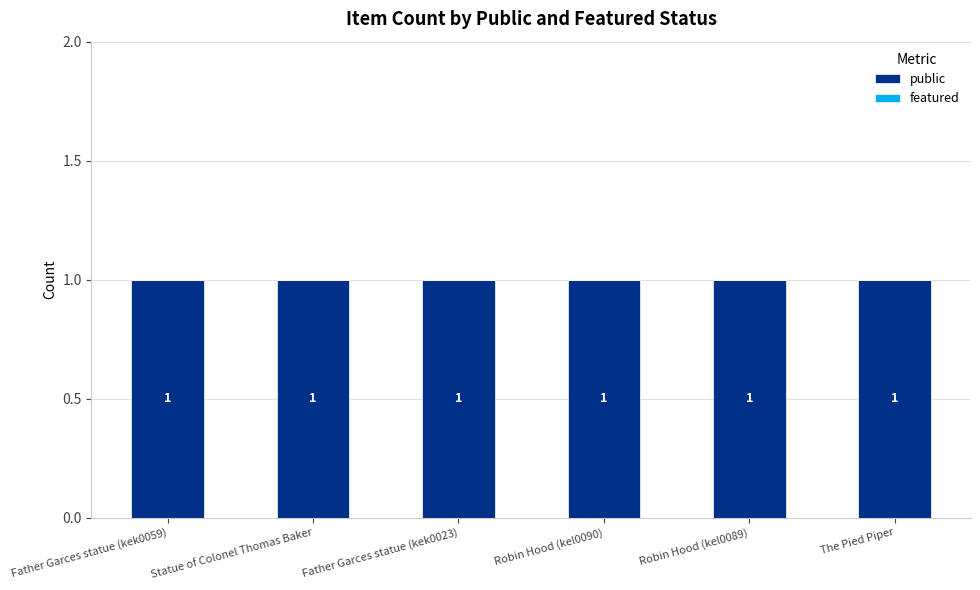

Reading left to right, what are all the values shown in this chart?

public: Father Garces statue (kek0059)=1	Statue of Colonel Thomas Baker=1	Father Garces statue (kek0023)=1	Robin Hood (kel0090)=1	Robin Hood (kel0089)=1	The Pied Piper=1
featured: Father Garces statue (kek0059)=0	Statue of Colonel Thomas Baker=0	Father Garces statue (kek0023)=0	Robin Hood (kel0090)=0	Robin Hood (kel0089)=0	The Pied Piper=0